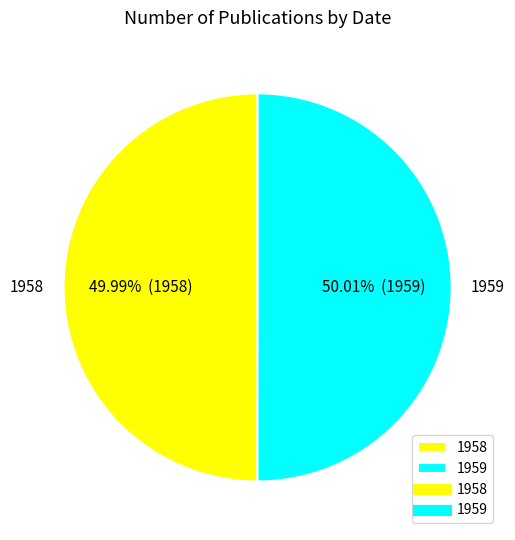

To the nearest percent, what is the combined percentage of 1958 and 1959?

100%